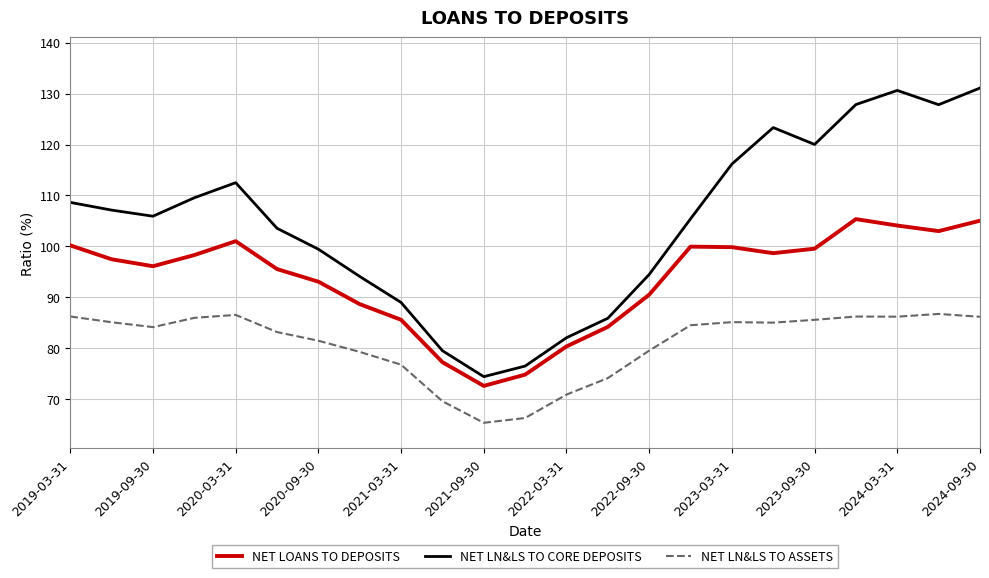

List the series in order of their peak value, highest first.

NET LN&LS TO CORE DEPOSITS, NET LOANS TO DEPOSITS, NET LN&LS TO ASSETS